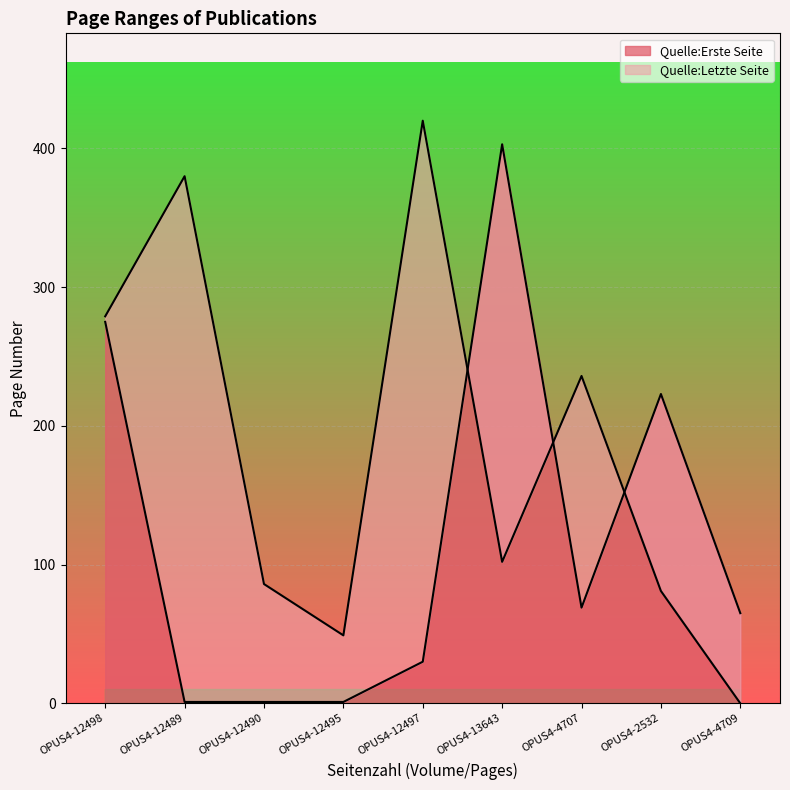

Rank the series by their average value, from highest to lowest.

Quelle:Letzte Seite, Quelle:Erste Seite